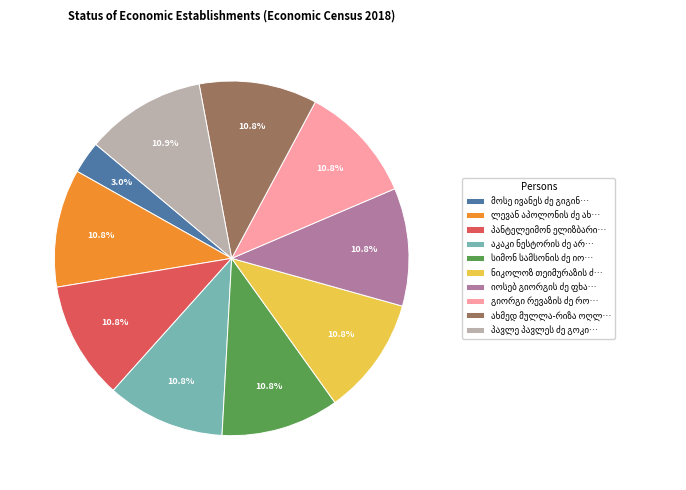

Is there a majority slice in this chart?

No